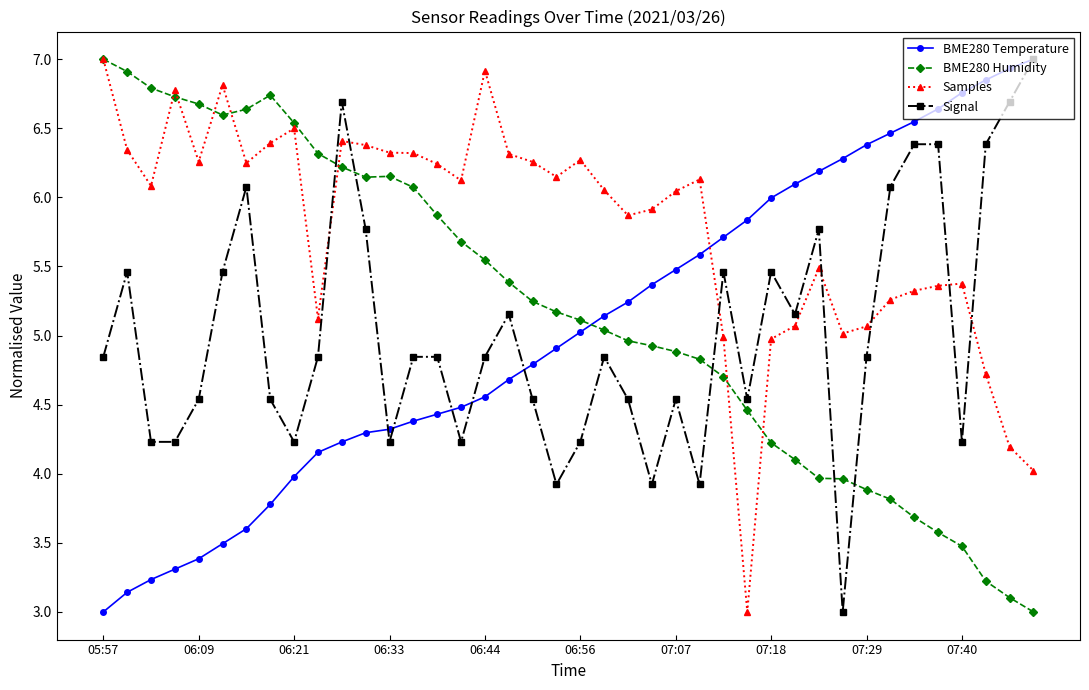

Which series has the largest total across all categories?

Samples